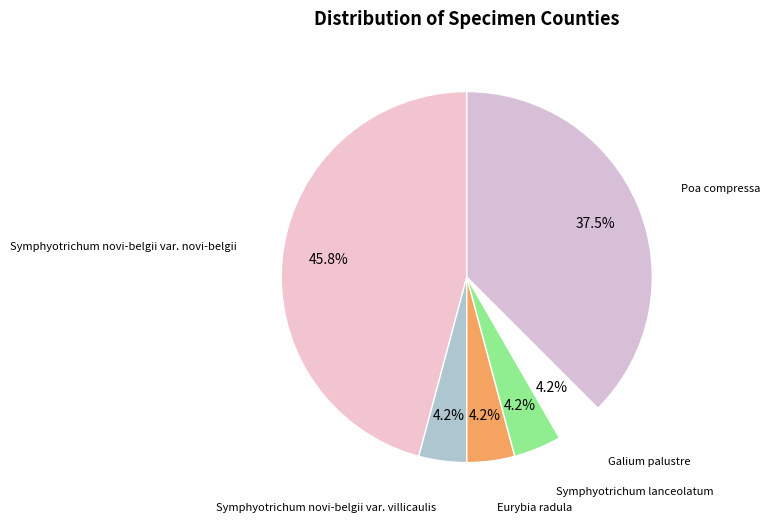

Count the number of slices in the pie.

6